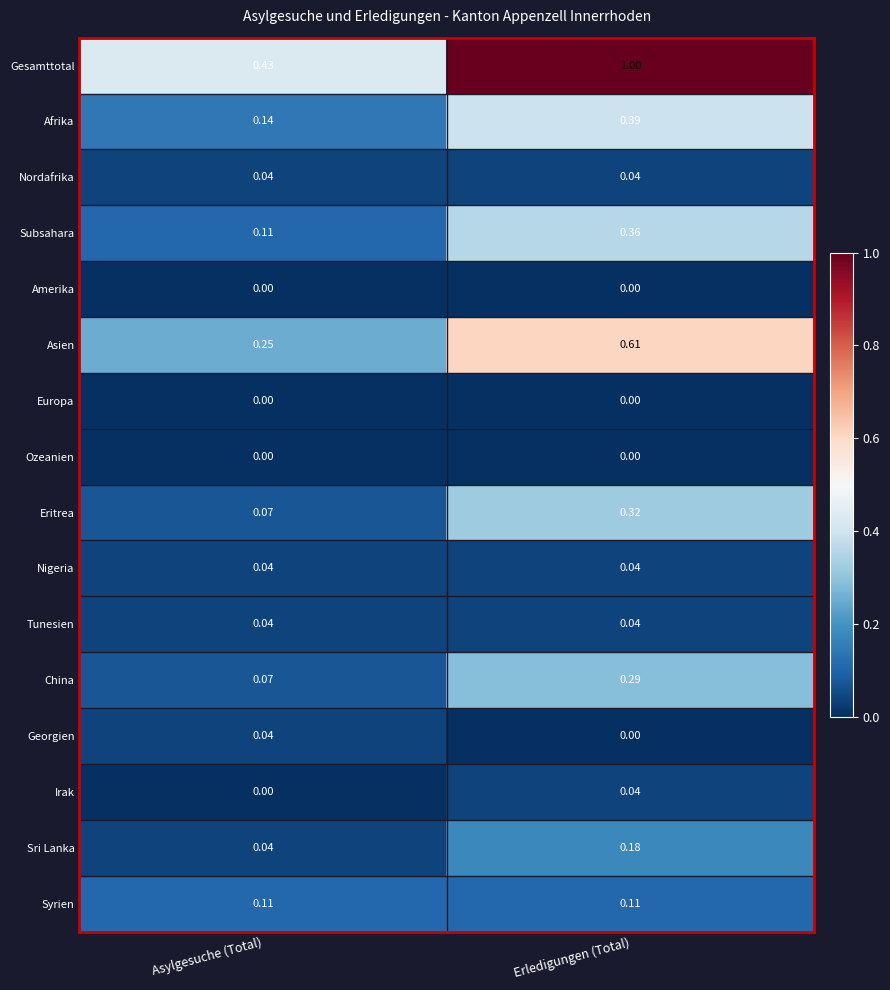

How many values in the Irak series exceed 0?

1